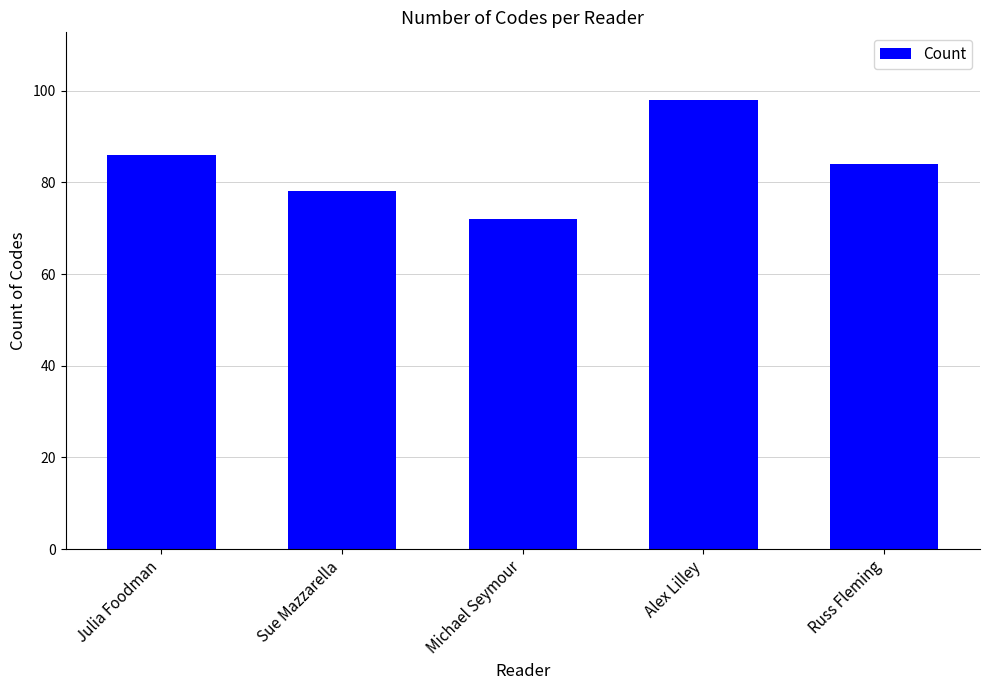

What is the greatest value displayed?

98